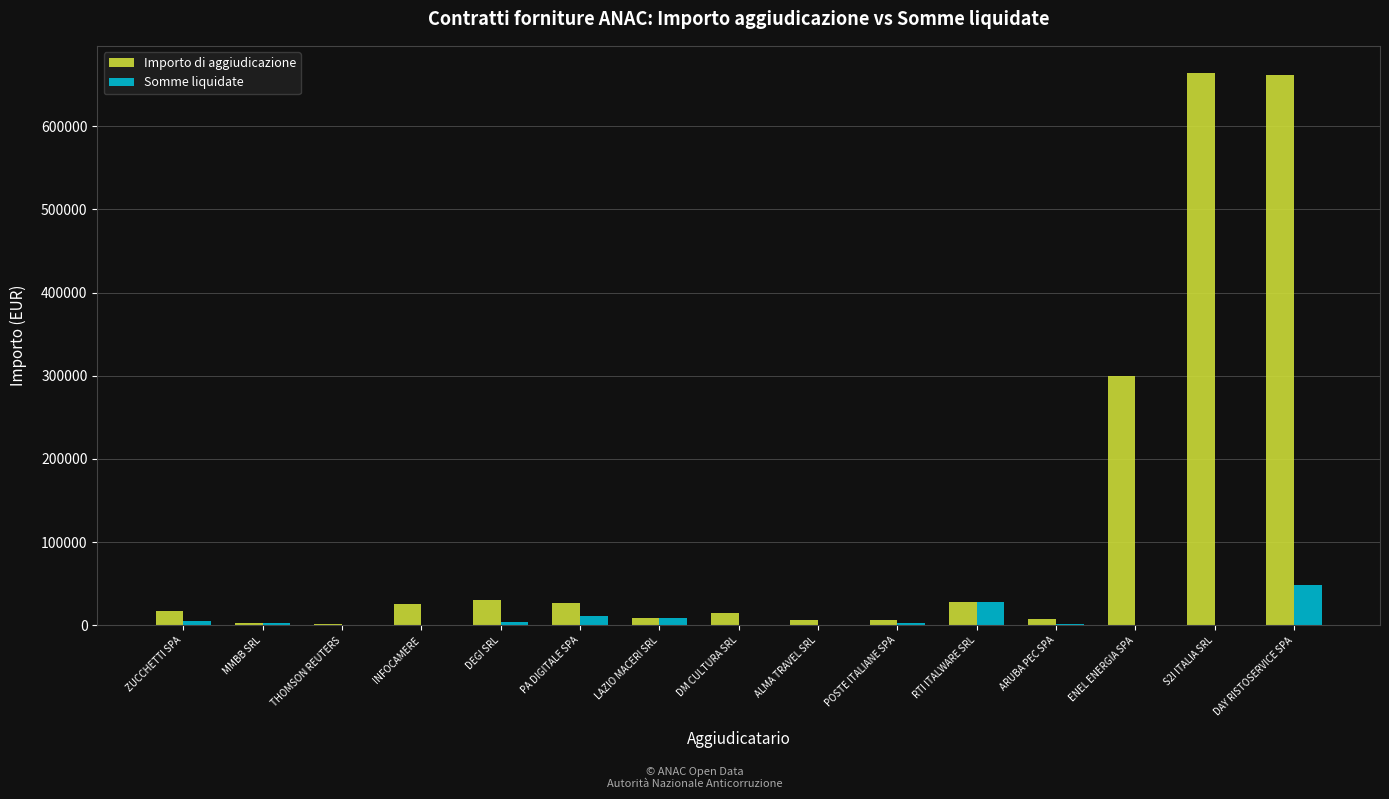

Count the number of data series in this chart.

2